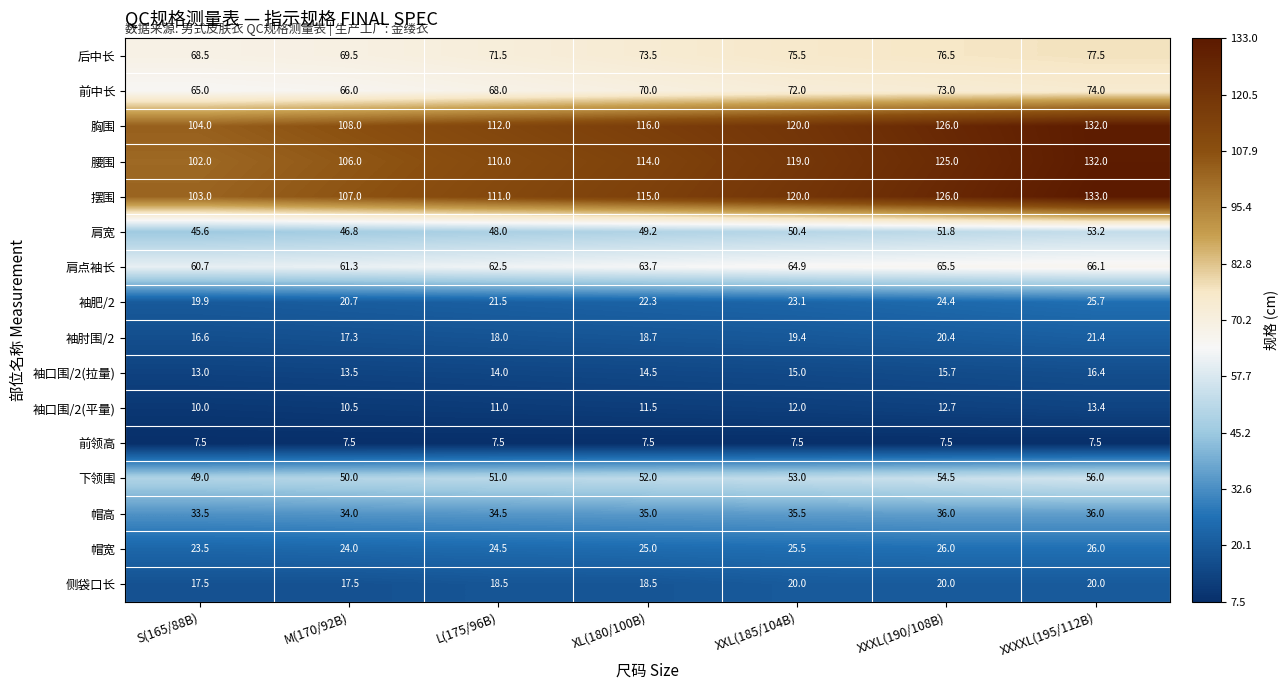

What is the difference between the highest and lowest values at XXL(185/104B)?

112.5